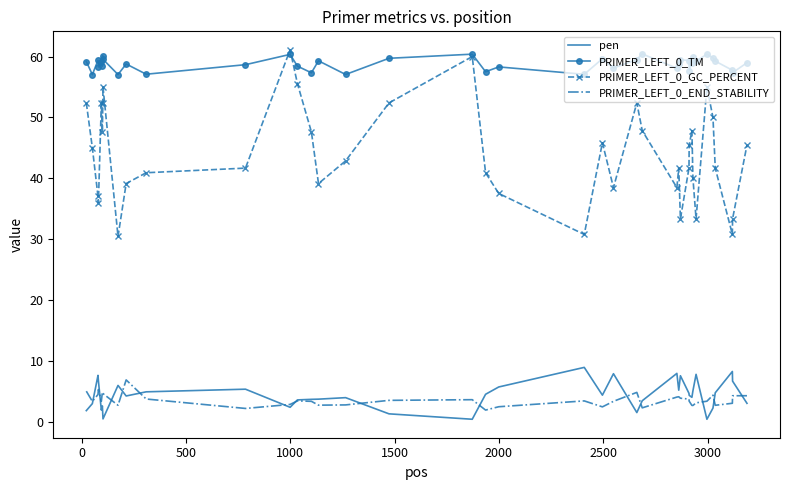

What is the smallest value displayed?

0.4